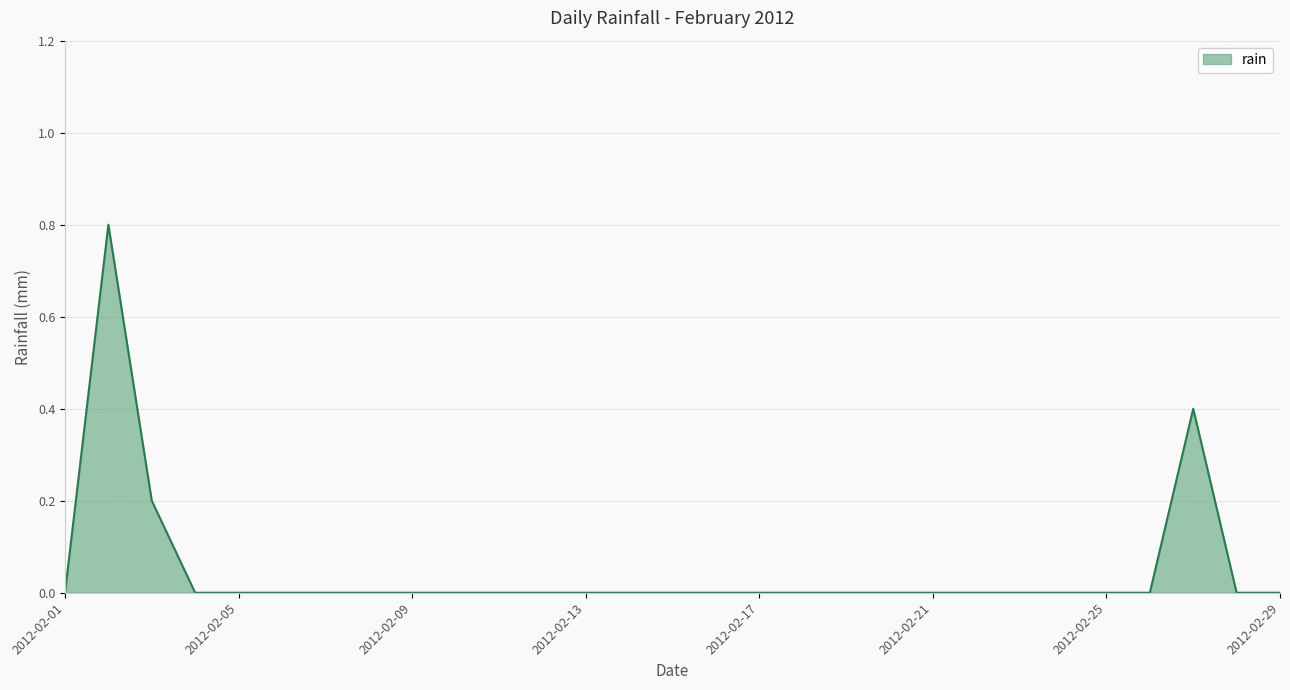

What is the difference between the maximum and minimum values?

0.8